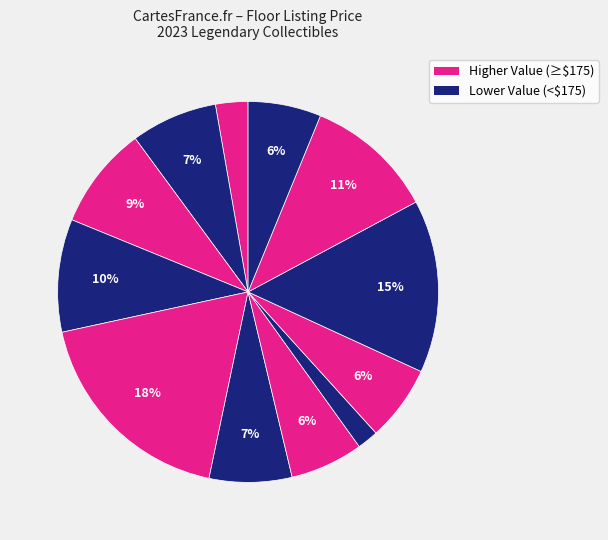

How many segments does this pie chart have?

12